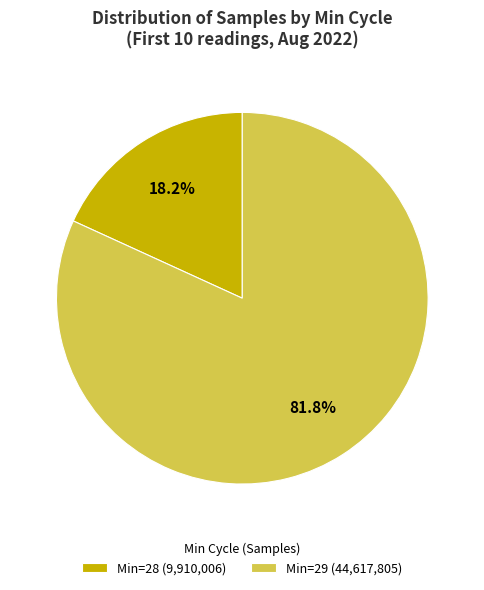

To the nearest percent, what is the average slice percentage?

50%